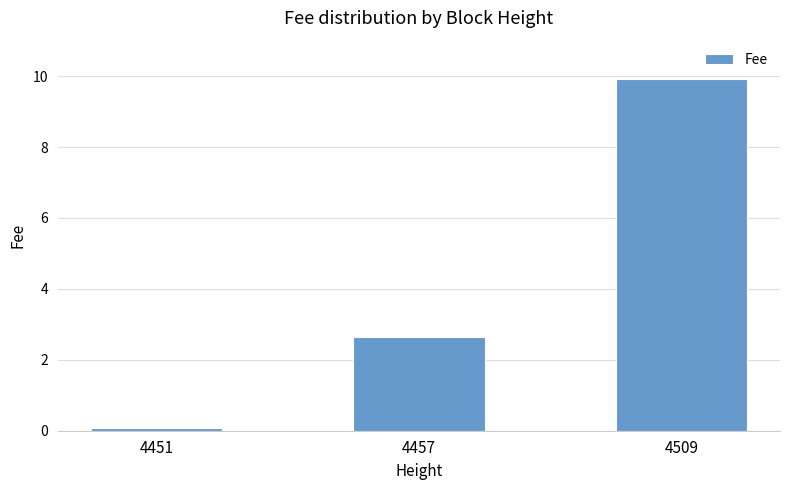

What is the sum of the values at 4451 and 4457?

2.7